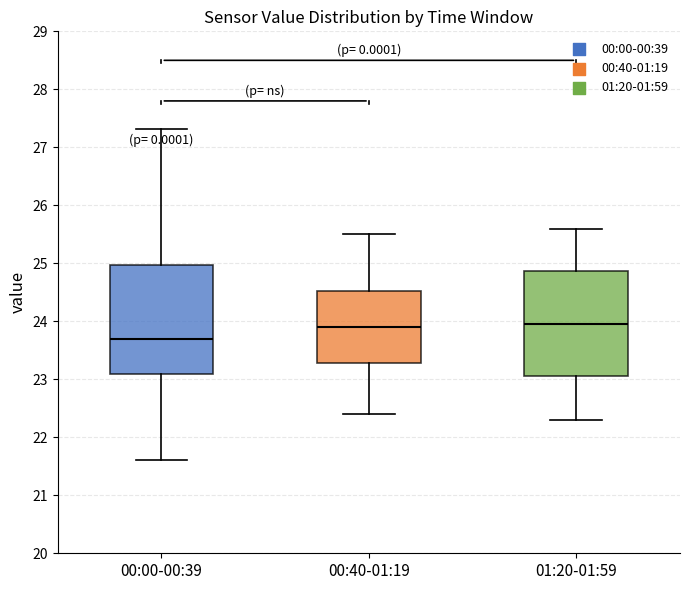

Reading left to right, transcribe this box plot: for each box, give where its median line is, the range the box spans, and where its two whiskers end, as read against the y-axis. The values are not printed on the chart, so give them approximately, as read against the axis.

00:00-00:39: median 23.7, box 23.1 to 25.0, whiskers 21.6 to 27.3
00:40-01:19: median 23.9, box 23.3 to 24.5, whiskers 22.4 to 25.5
01:20-01:59: median 24.0, box 23.1 to 24.9, whiskers 22.3 to 25.6